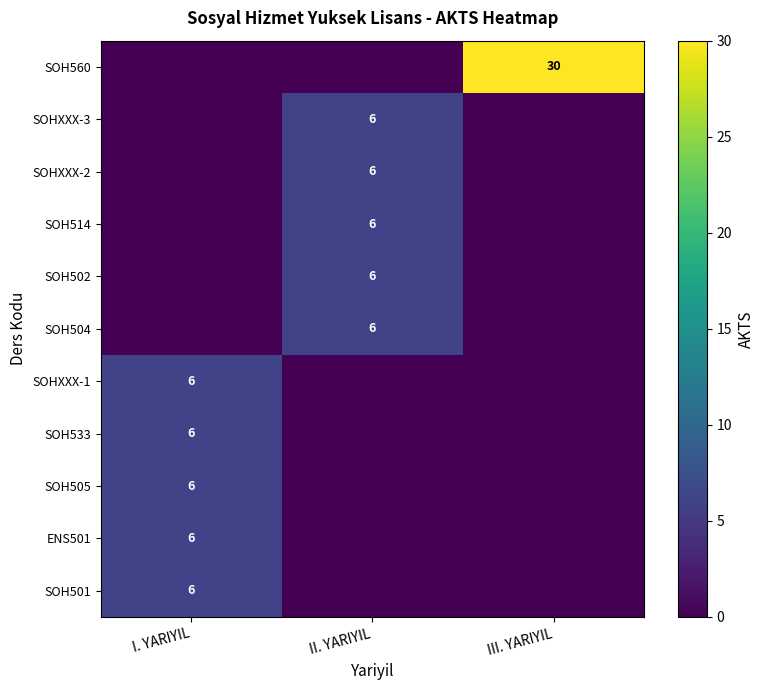

The value of SOH514 at II. YARIYIL is 6. True or false?

True